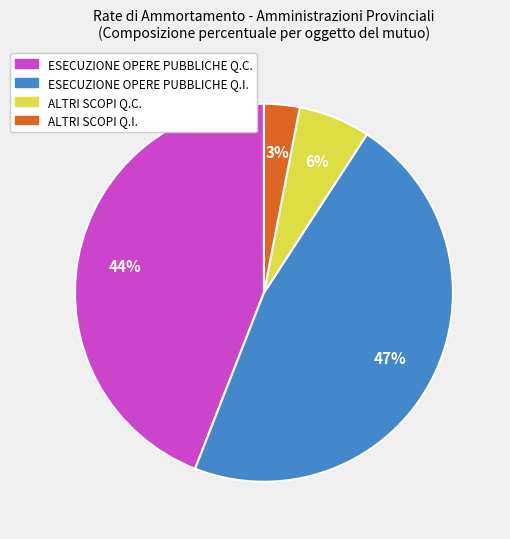

Rank the categories by value from lowest to highest.

ALTRI SCOPI Q.I., ALTRI SCOPI Q.C., ESECUZIONE OPERE PUBBLICHE Q.C., ESECUZIONE OPERE PUBBLICHE Q.I.